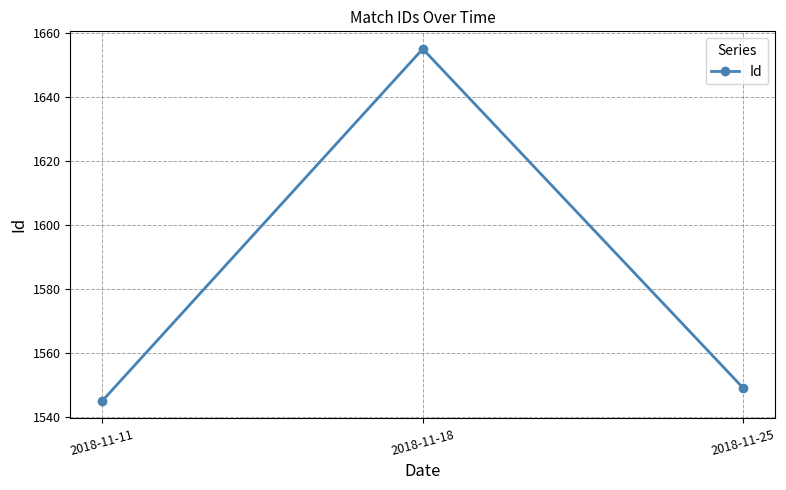

Rank the categories by value from highest to lowest.

2018-11-18, 2018-11-25, 2018-11-11